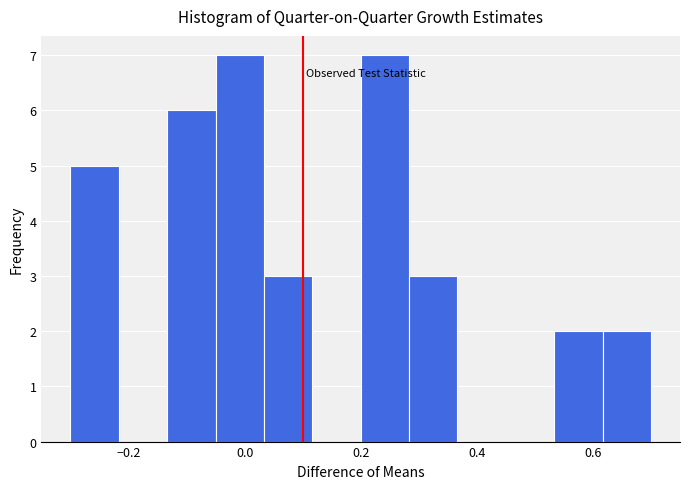

Reading left to right, list every bar in this chart as the range it spans on the x-axis followed by its height. Neither the bar edges nor the heights are printed on the chart, so give them approximately, as read against the axes.

-0.30 to -0.22: 5
-0.22 to -0.14: 0
-0.14 to -0.04: 6
-0.04 to 0.04: 7
0.04 to 0.12: 3
0.12 to 0.20: 0
0.20 to 0.28: 7
0.28 to 0.36: 3
0.36 to 0.46: 0
0.46 to 0.54: 0
0.54 to 0.62: 2
0.62 to 0.70: 2